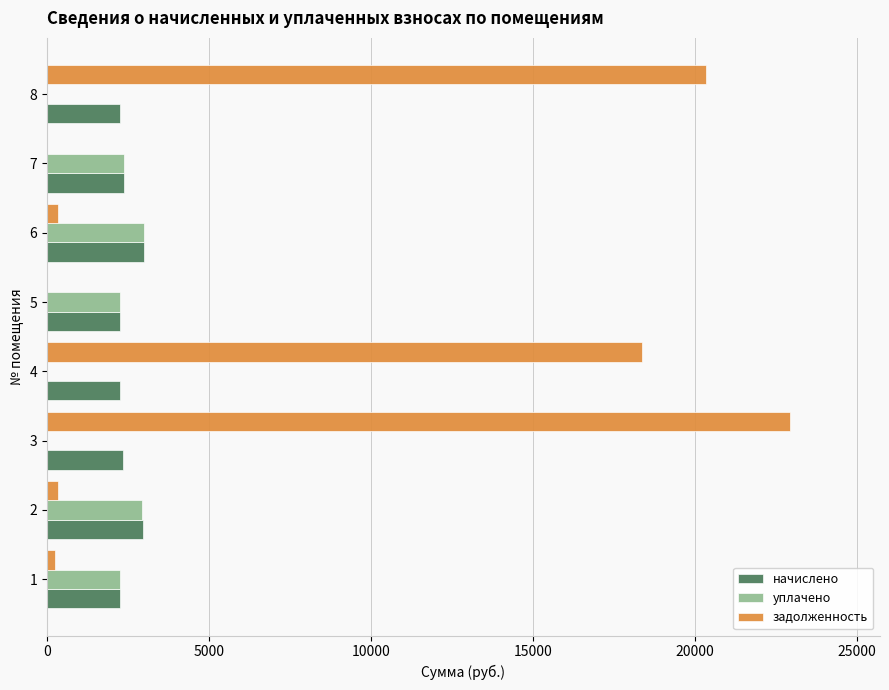

Between 4 and 5, which series saw the biggest shift?

задолженность